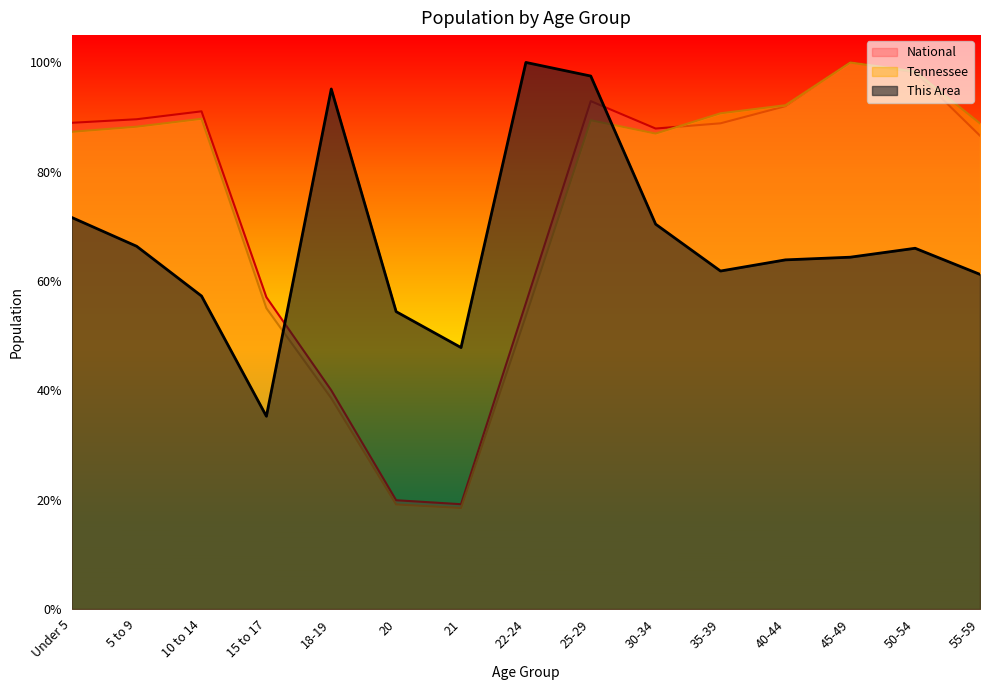

Which series ends up on top after the final intersection of National and Tennessee?

Tennessee